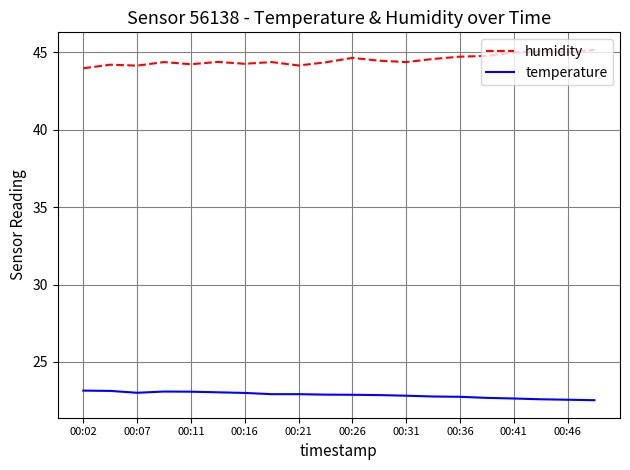

What is the difference between the maximum and minimum values in the humidity series?

1.2